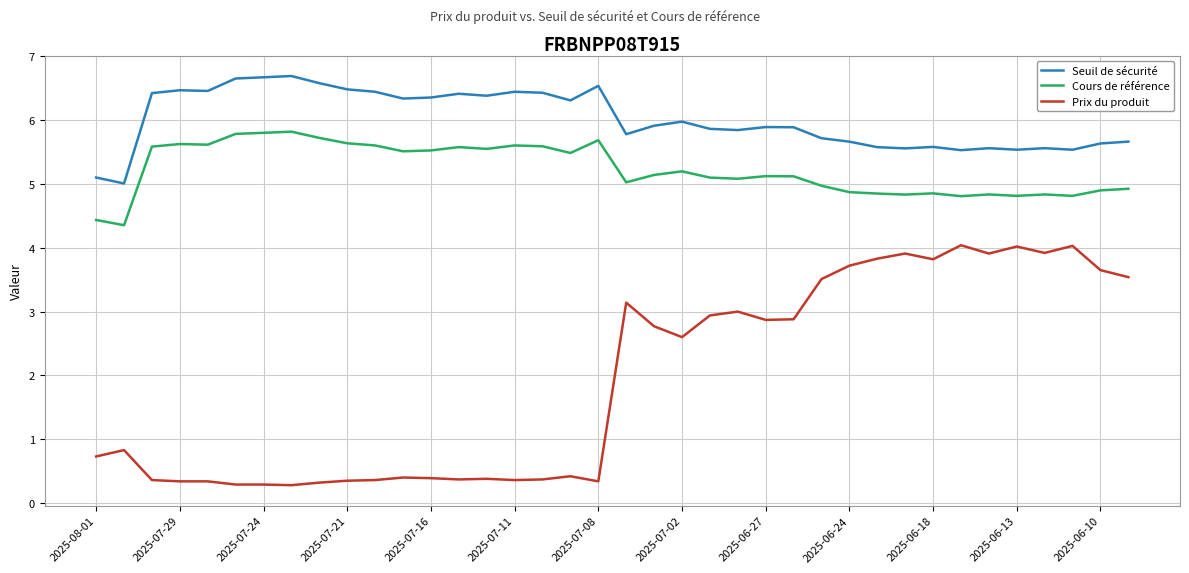

True or false: Prix du produit and Cours de référence cross at least once.

False